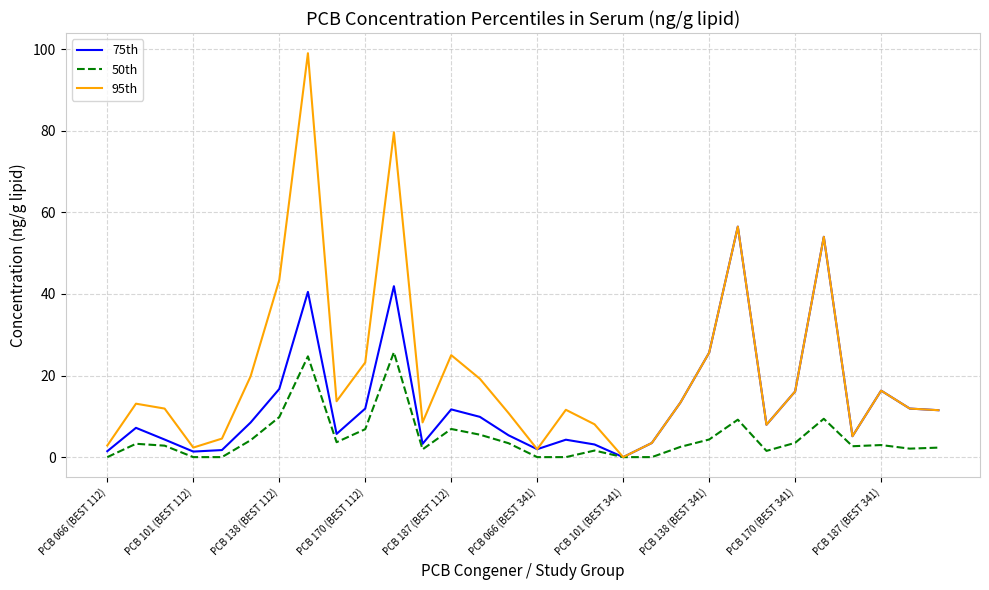

List the series in order of their overall mean, highest first.

95th, 75th, 50th